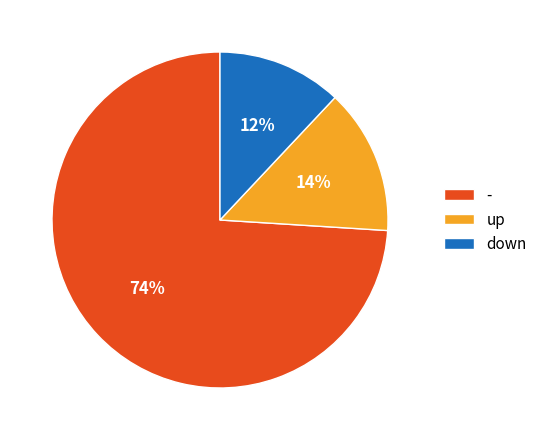

Combined, do up and down account for over 50%?

No